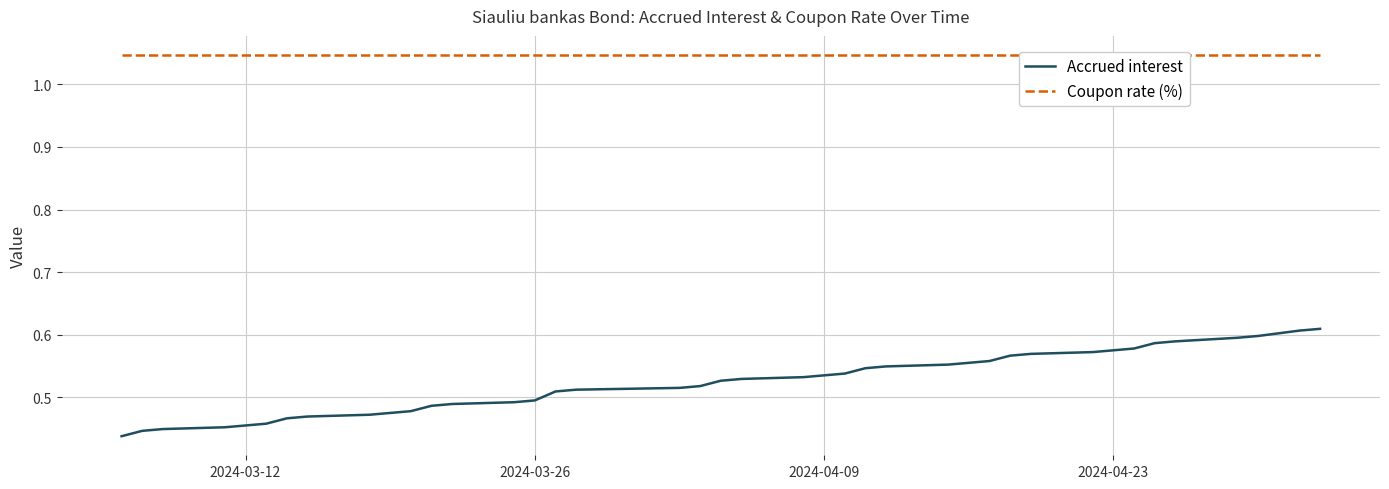

Is it true that Accrued interest equals 0.4 at 34?

False